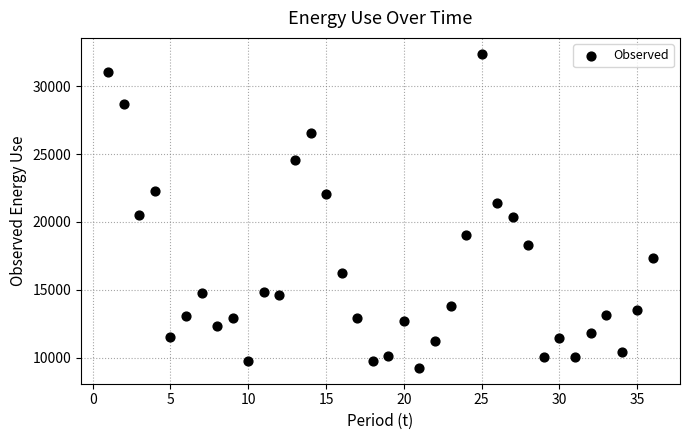

What is the range of X values (max minus min)?

35